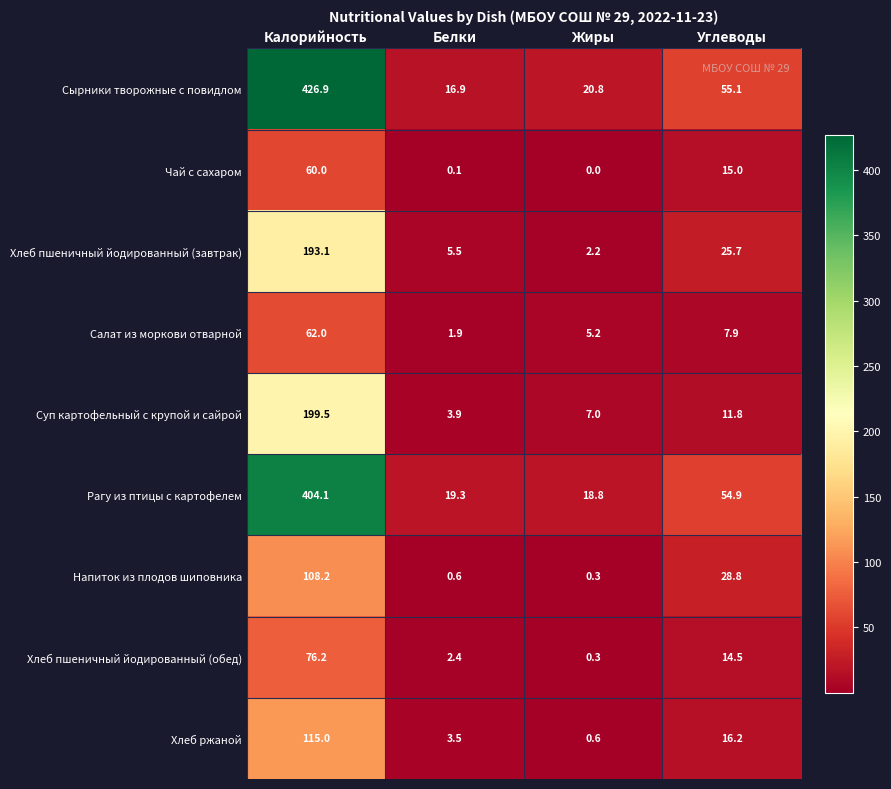

The value of Салат из моркови отварной at Углеводы is 7.9. True or false?

True